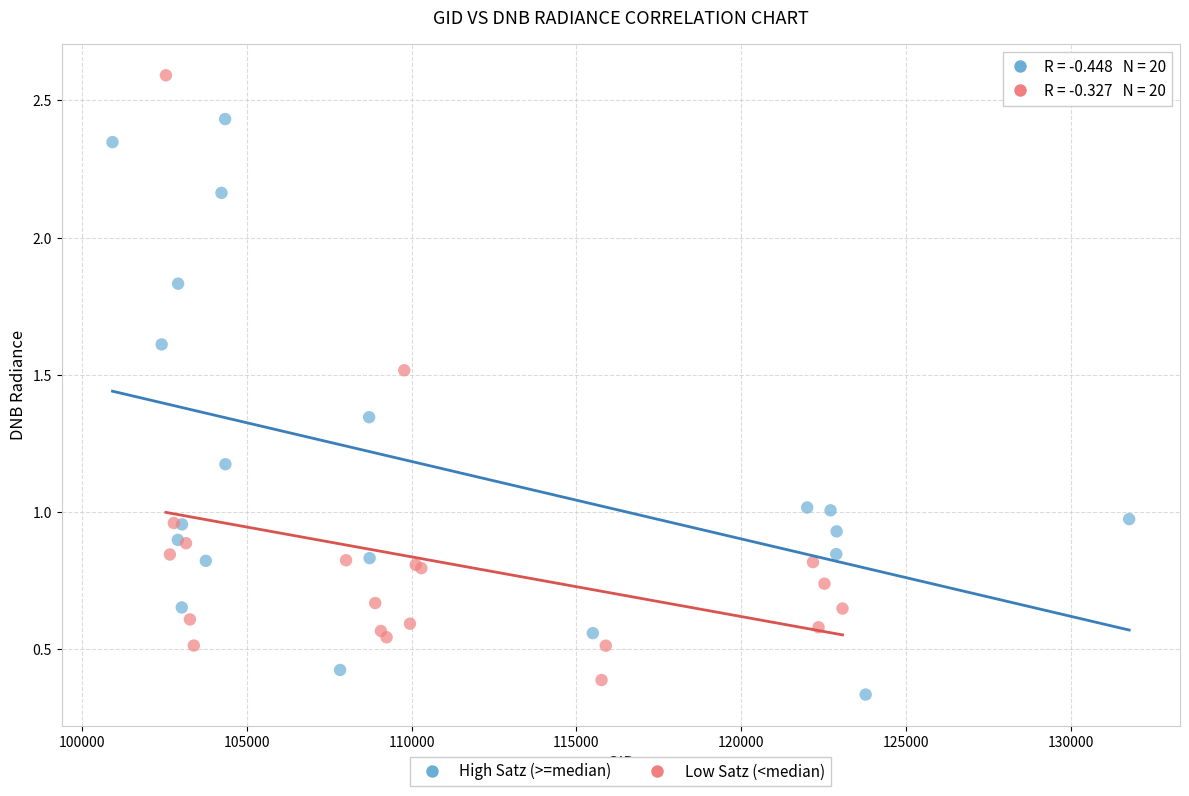

Which series contains the highest Y value?

Low Satz (<median)